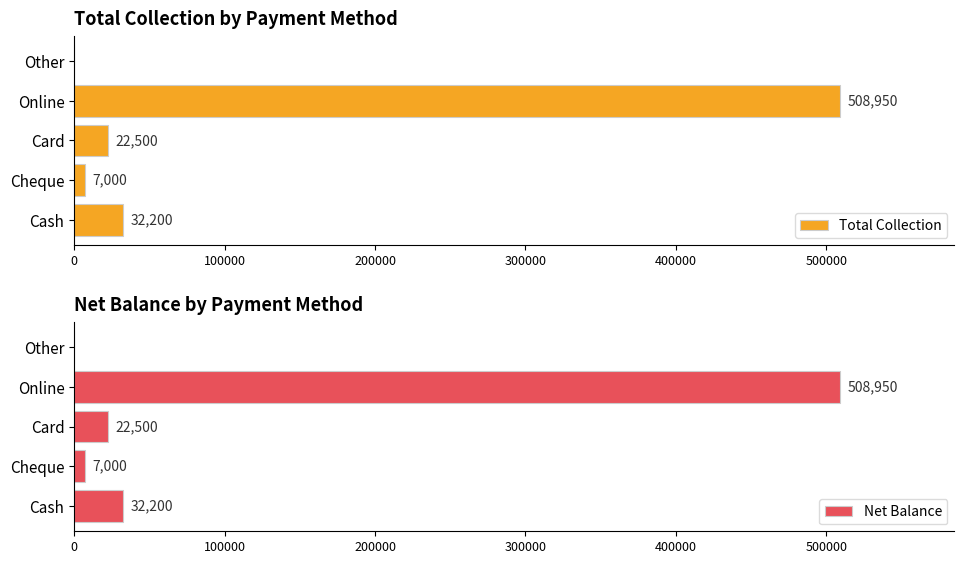

Which series has the largest total across all categories?

Total Collection